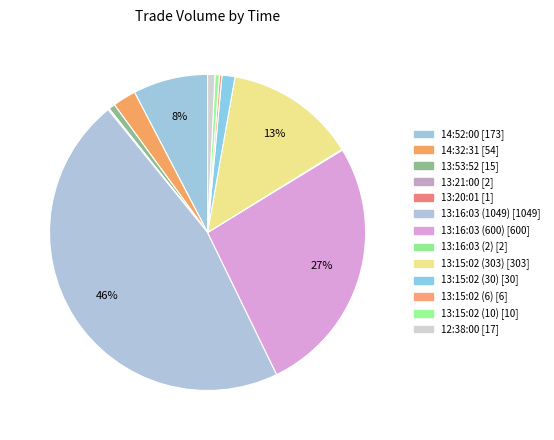

Which has a higher value, 13:15:02 (303) or 13:16:03 (2)?

13:15:02 (303)